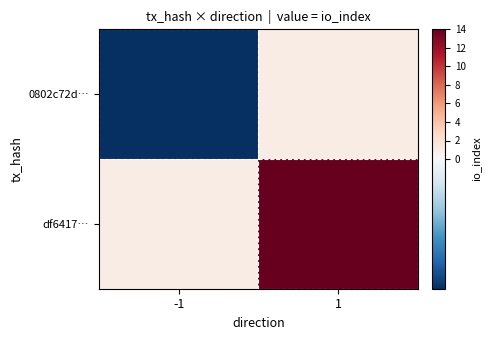

List the series in order of their overall mean, highest first.

df6417…, 0802c72d…